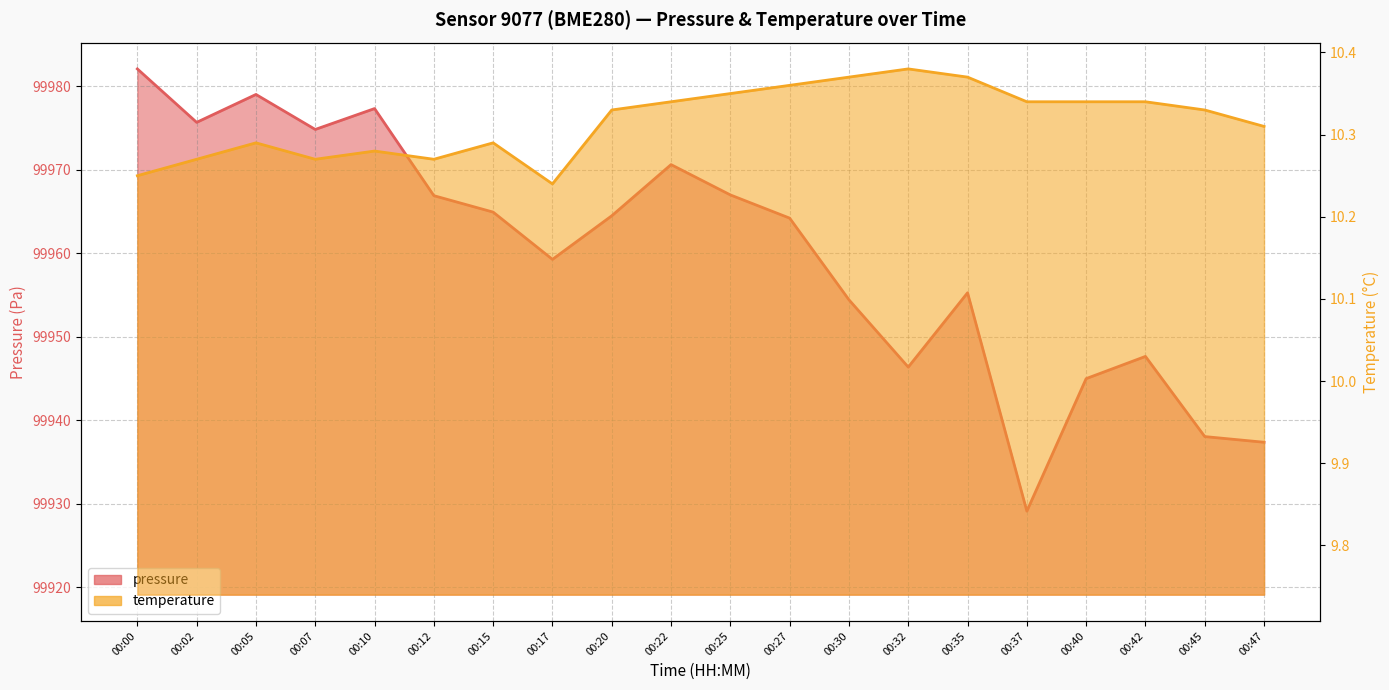

True or false: temperature and pressure intersect in this chart.

False